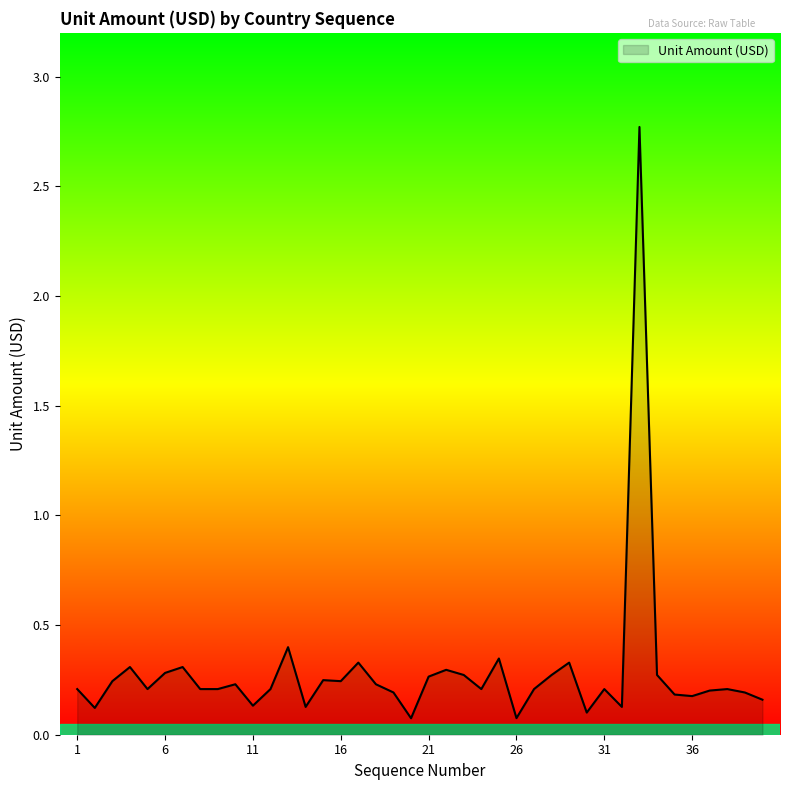

What is the greatest value displayed?

2.8